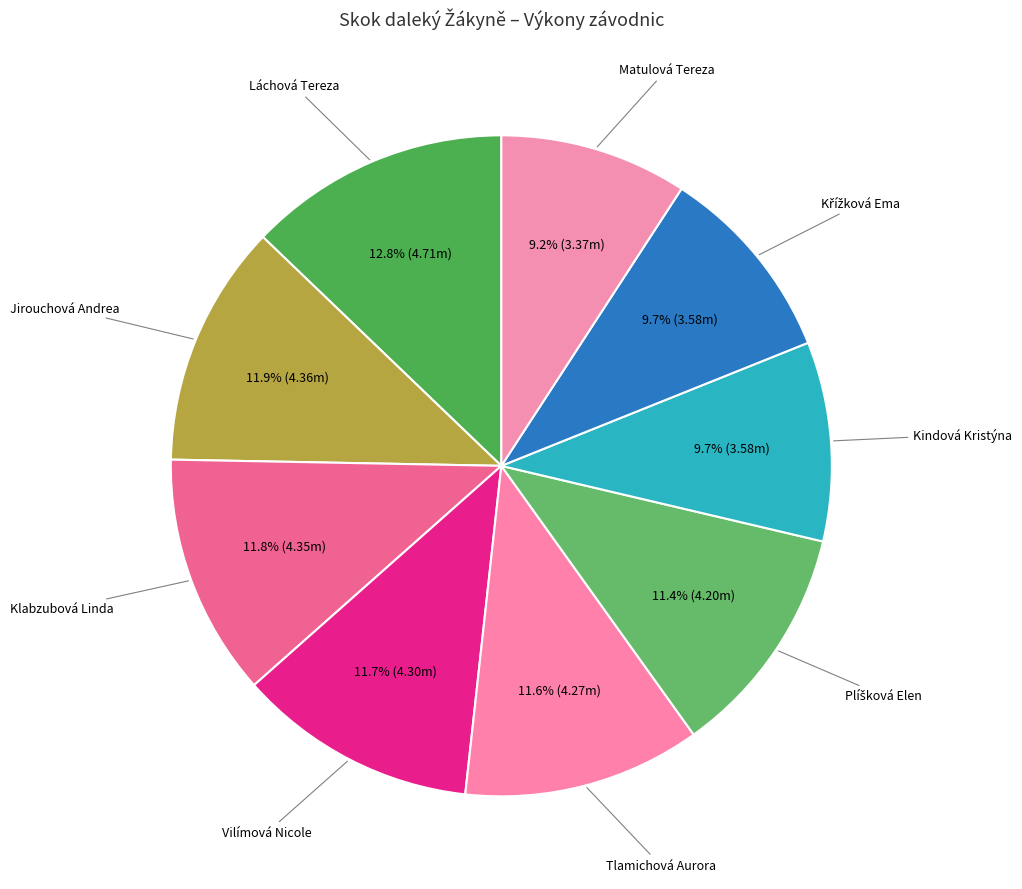

How many segments does this pie chart have?

9